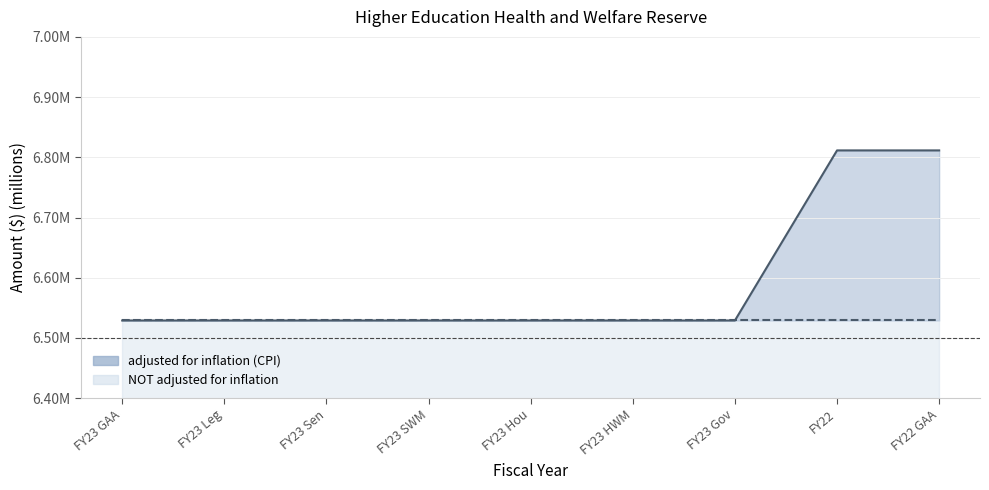

What is the maximum value shown in the chart?

6.8